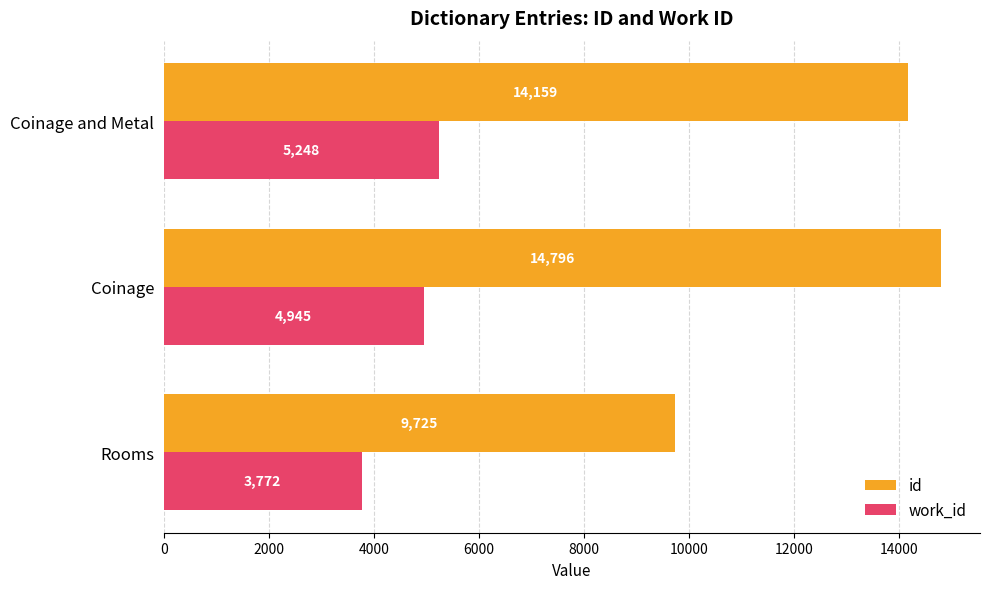

Count the work_id values in the range 3772 to 5248.

3